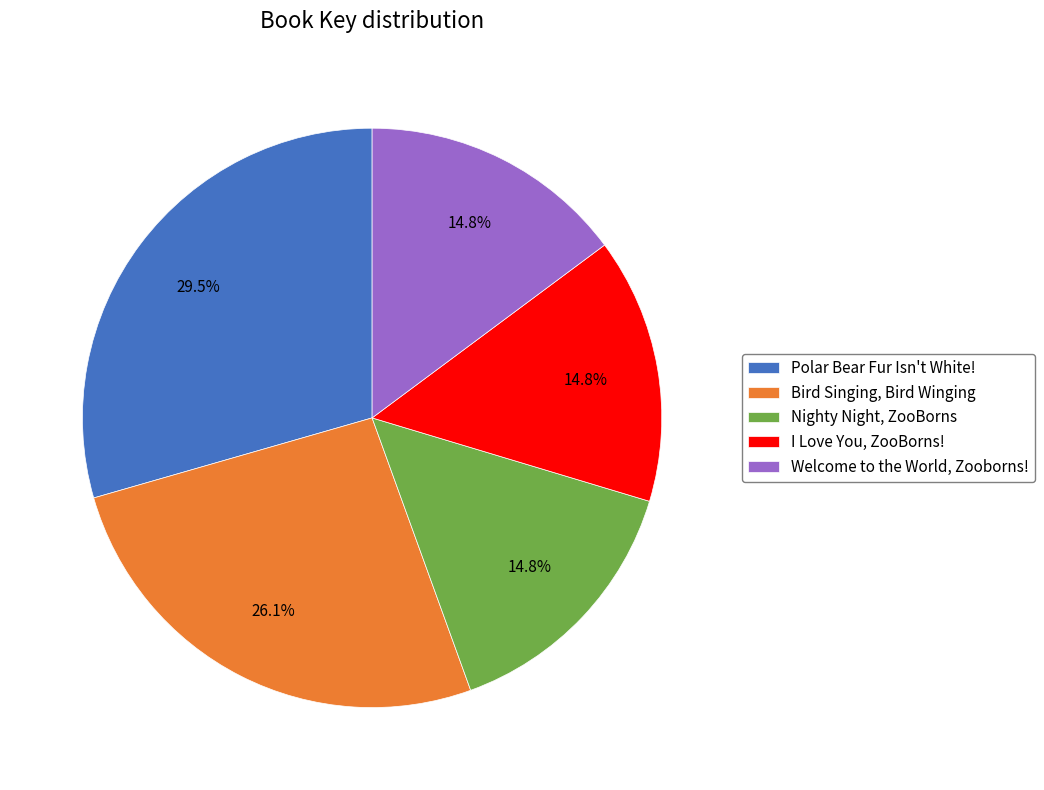

How many segments does this pie chart have?

5